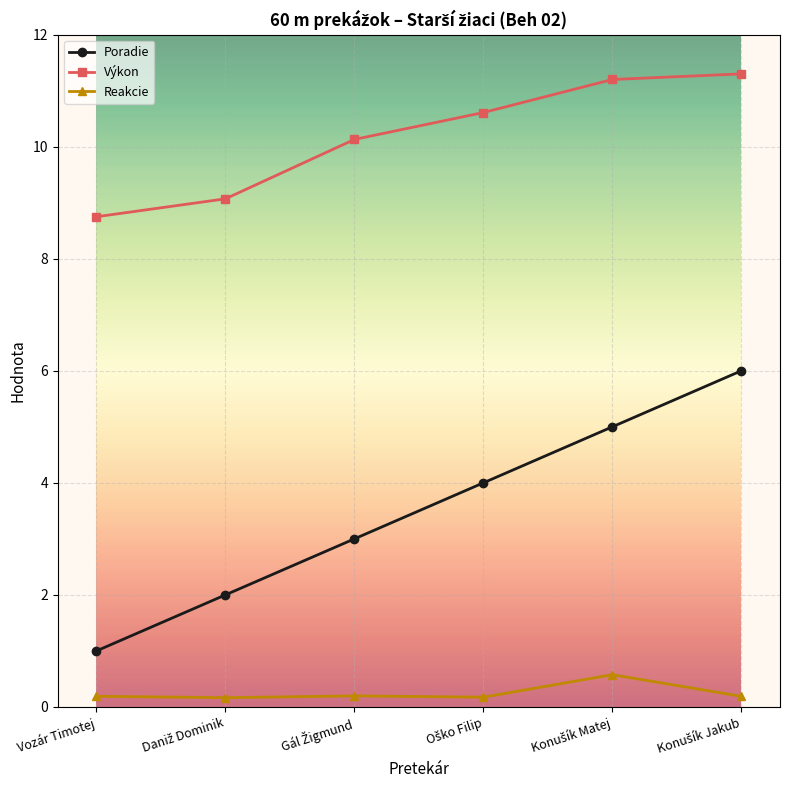

Rank the series by their maximum value, from lowest to highest.

Reakcie, Poradie, Výkon